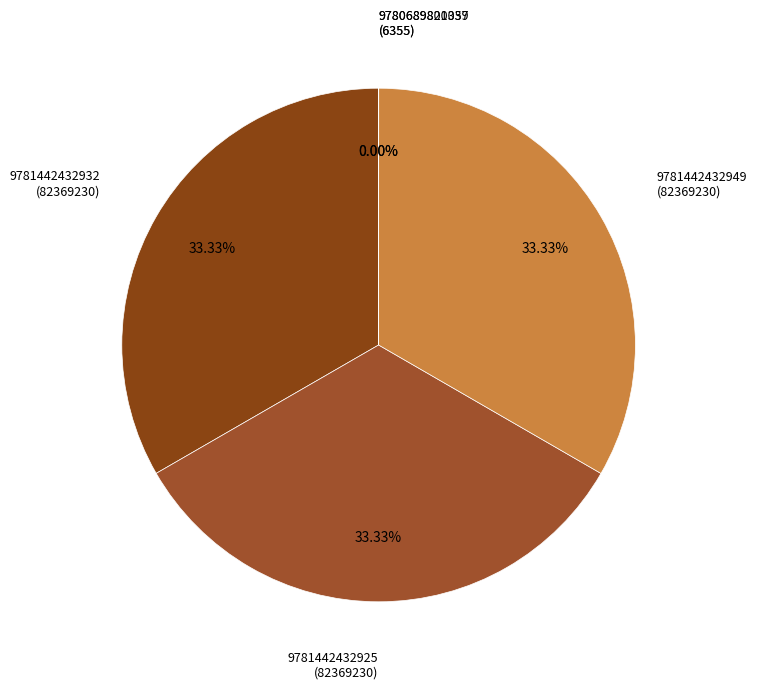

Which category has the smallest portion of the pie?

9780689801037